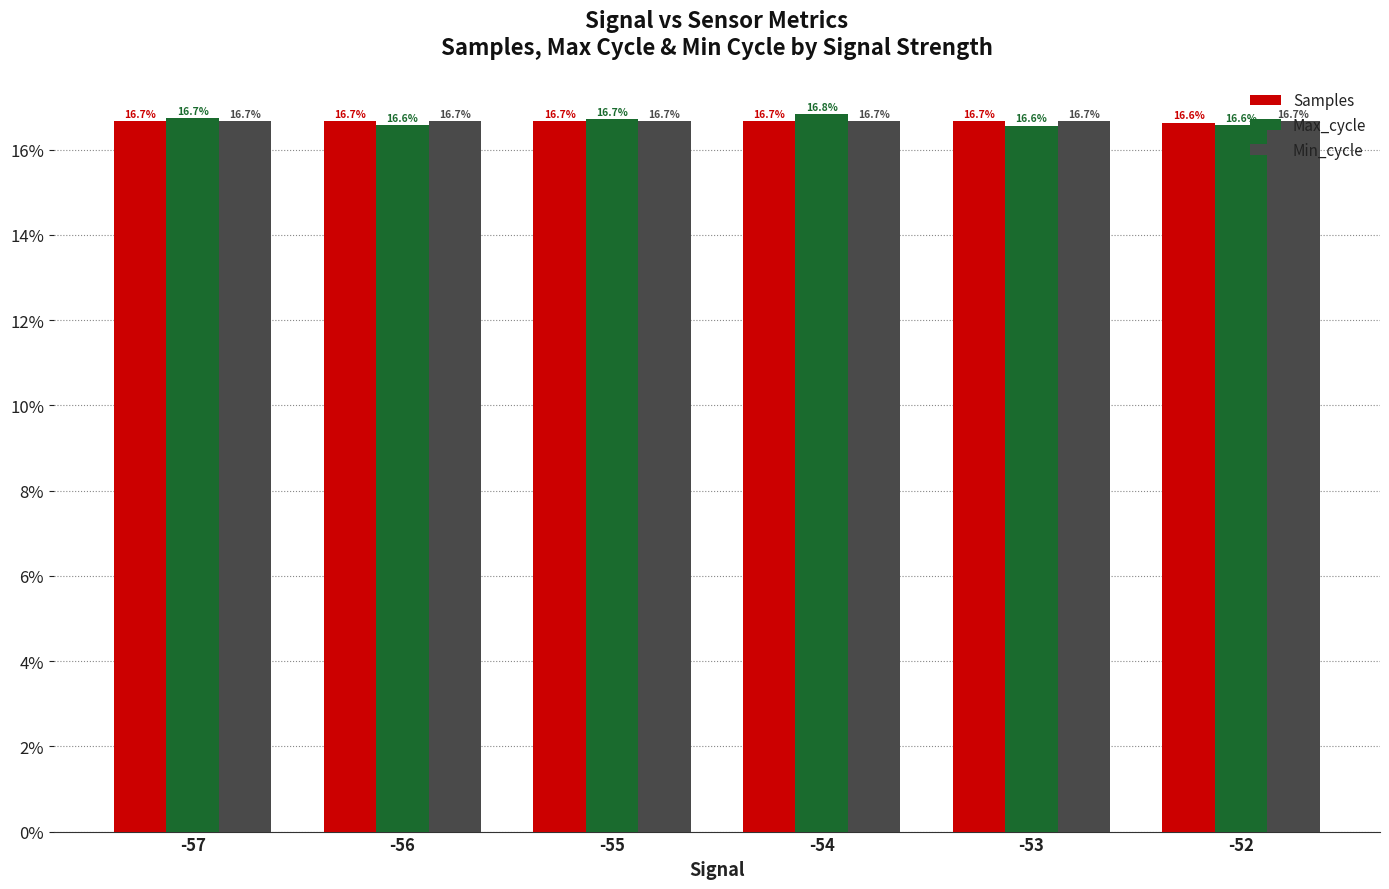

Reading right to left, extract all data points from this chart.

Samples: 16.6	16.7	16.7	16.7	16.7	16.7
Max_cycle: 16.6	16.6	16.8	16.7	16.6	16.7
Min_cycle: 16.7	16.7	16.7	16.7	16.7	16.7